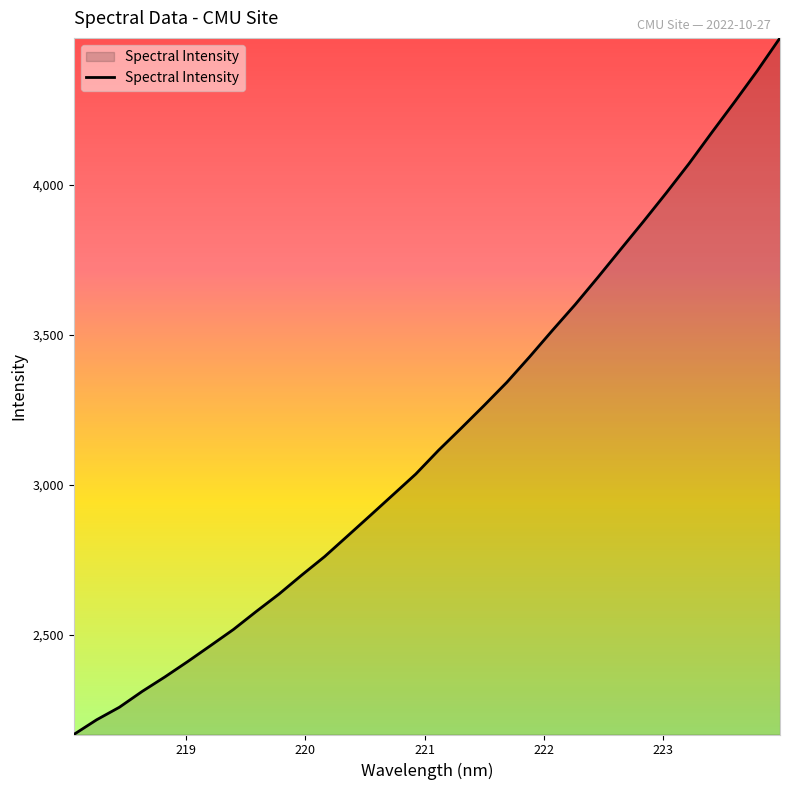

What is the greatest value displayed?

4490.5